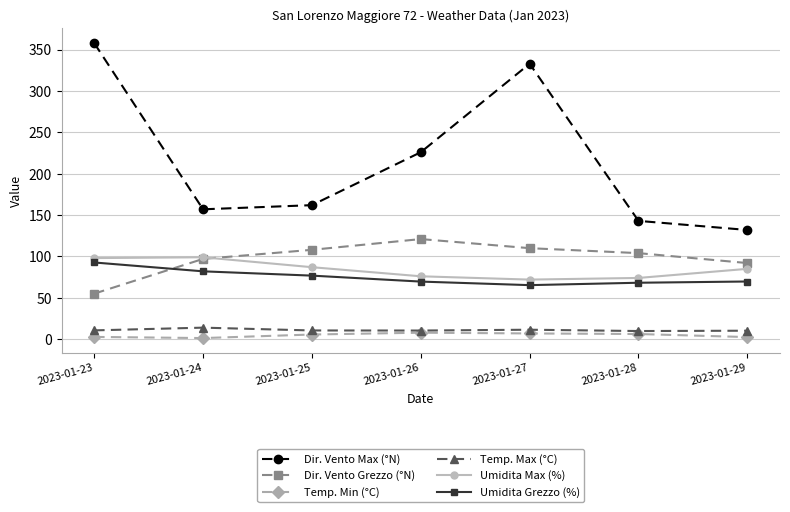

The Dir. Vento Grezzo (°N) series shows 54.2 at 2023-01-24. True or false?

False